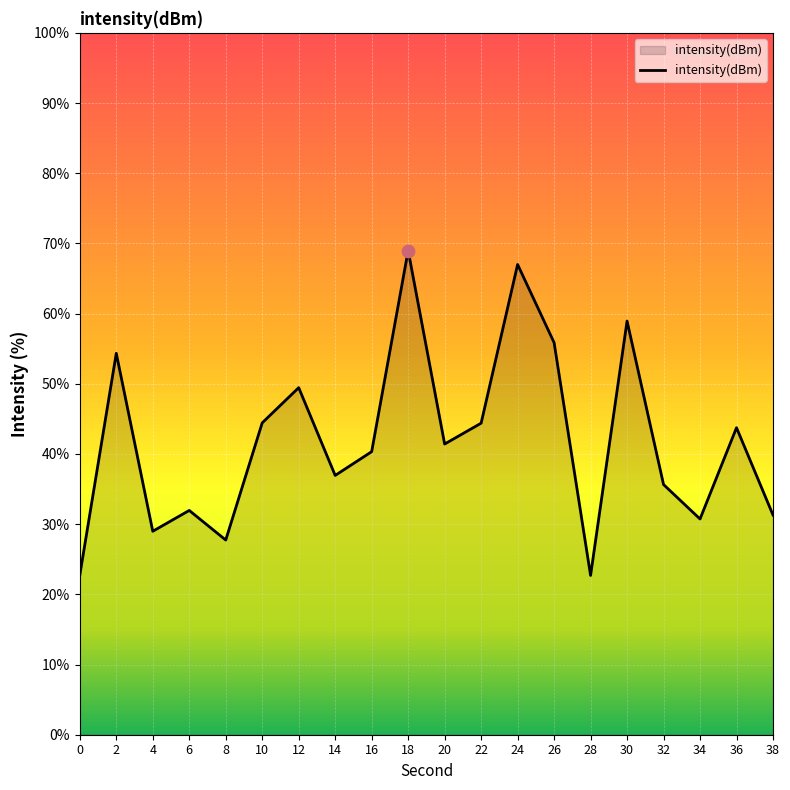

Approximately how many times larger is the value at 8 compared to 0?

1.2